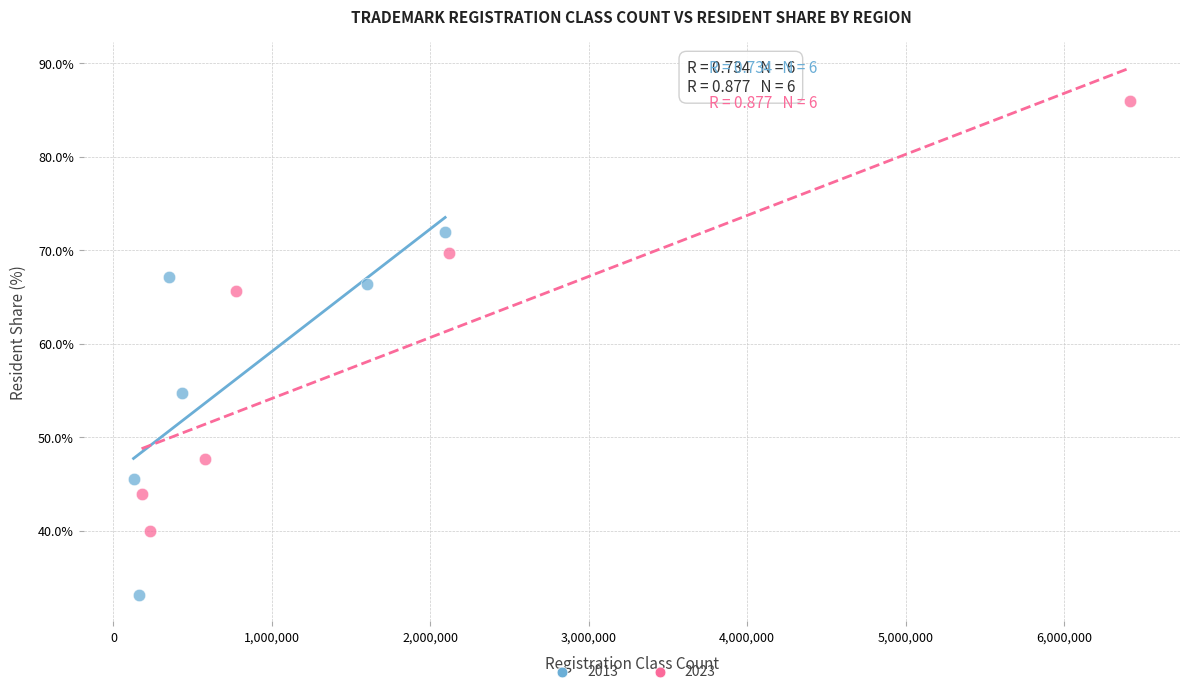

Which series reaches the maximum Y coordinate?

2023